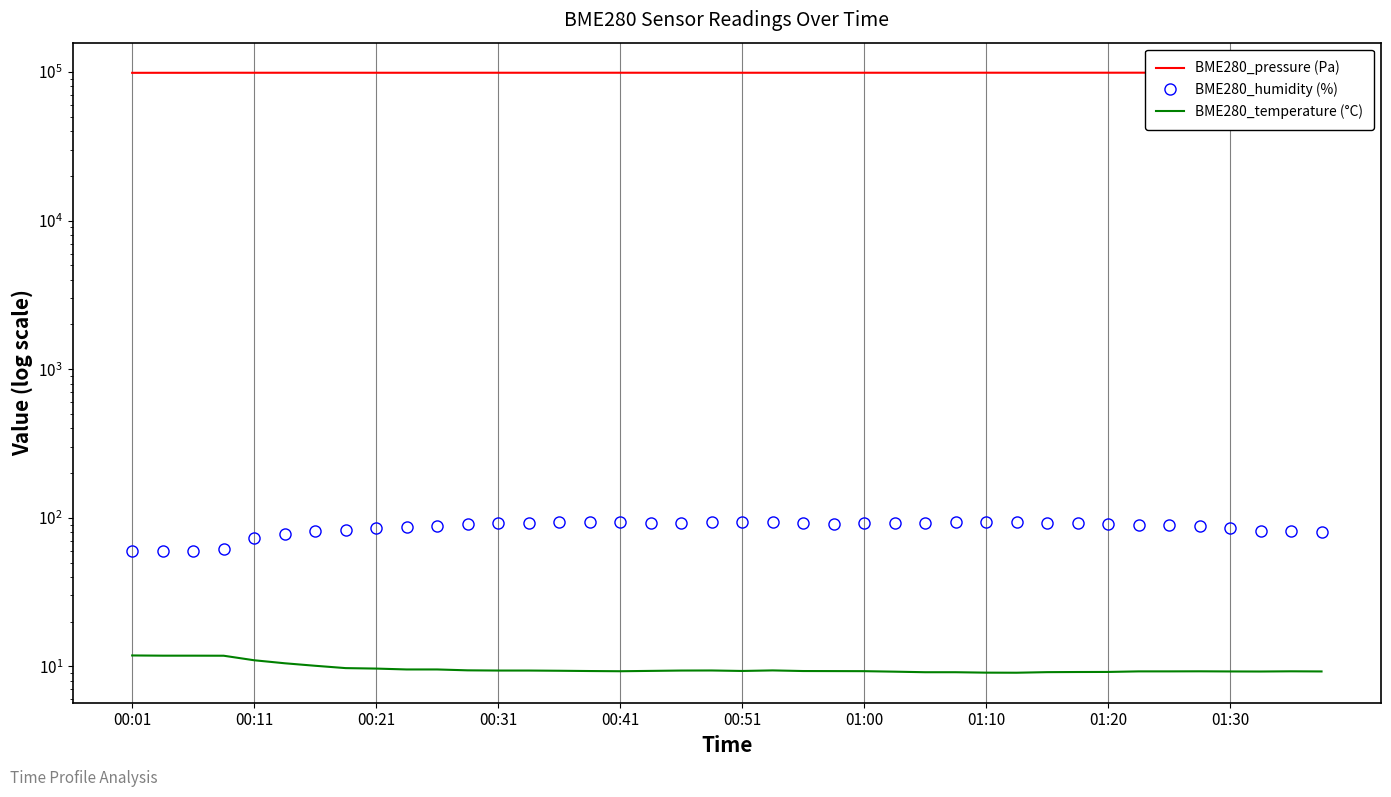

Is it true that BME280_humidity (%) equals 131.5 at 01:30?

False